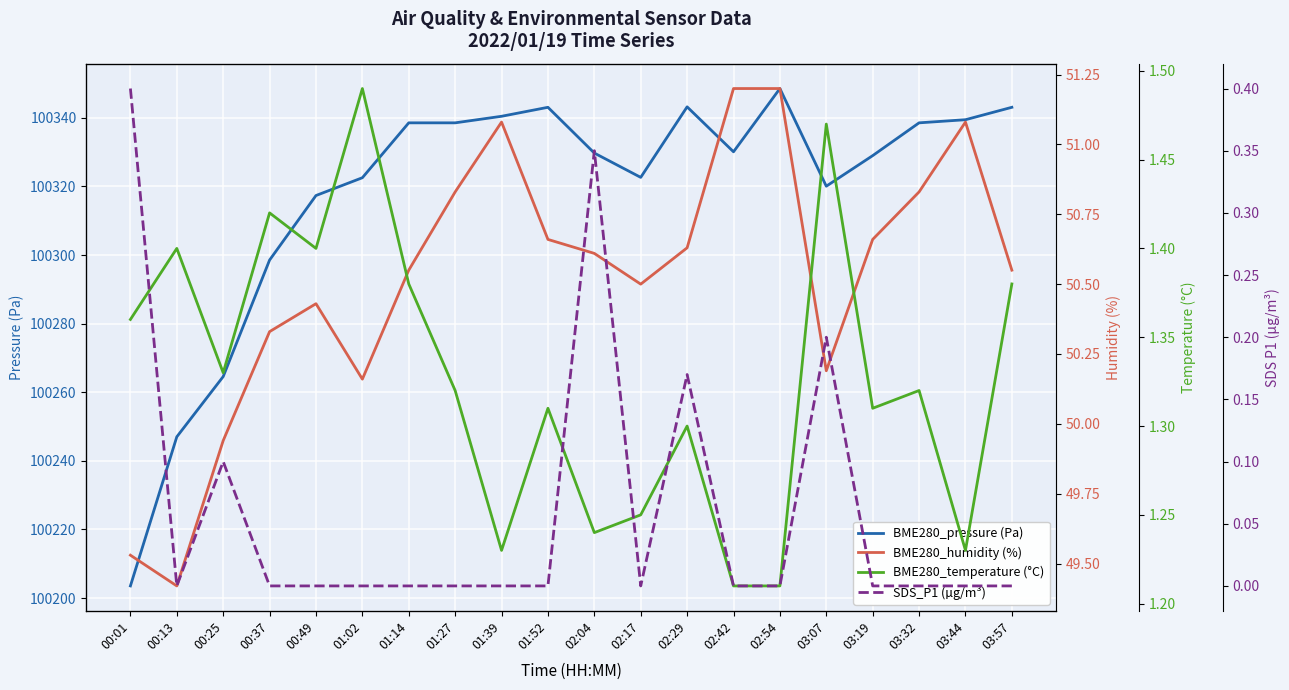

Read the BME280_pressure (Pa) value at 01:52.

100343.1